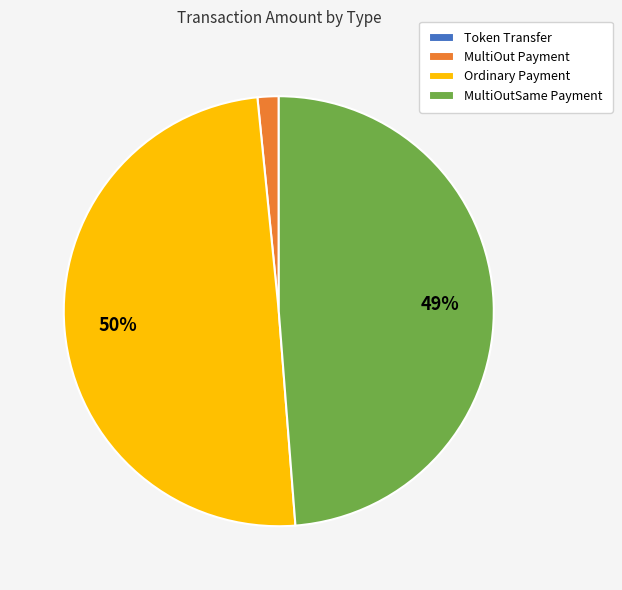

To the nearest percent, what percentage of the pie is MultiOutSame Payment?

49%